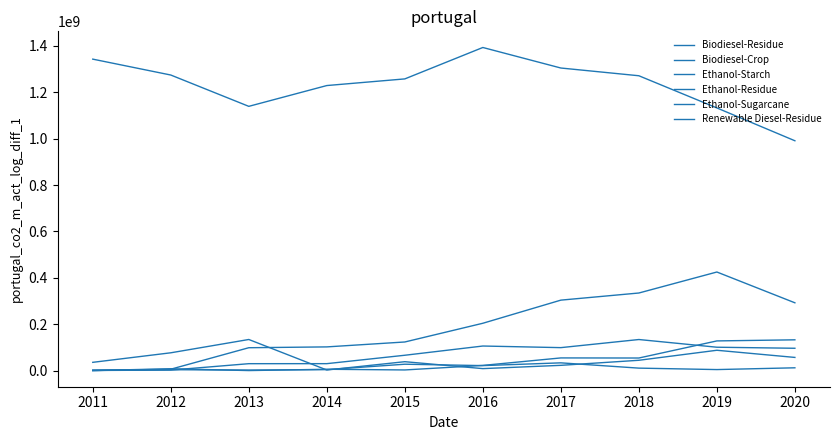

What is the total value across all series at 2019?

1878051133